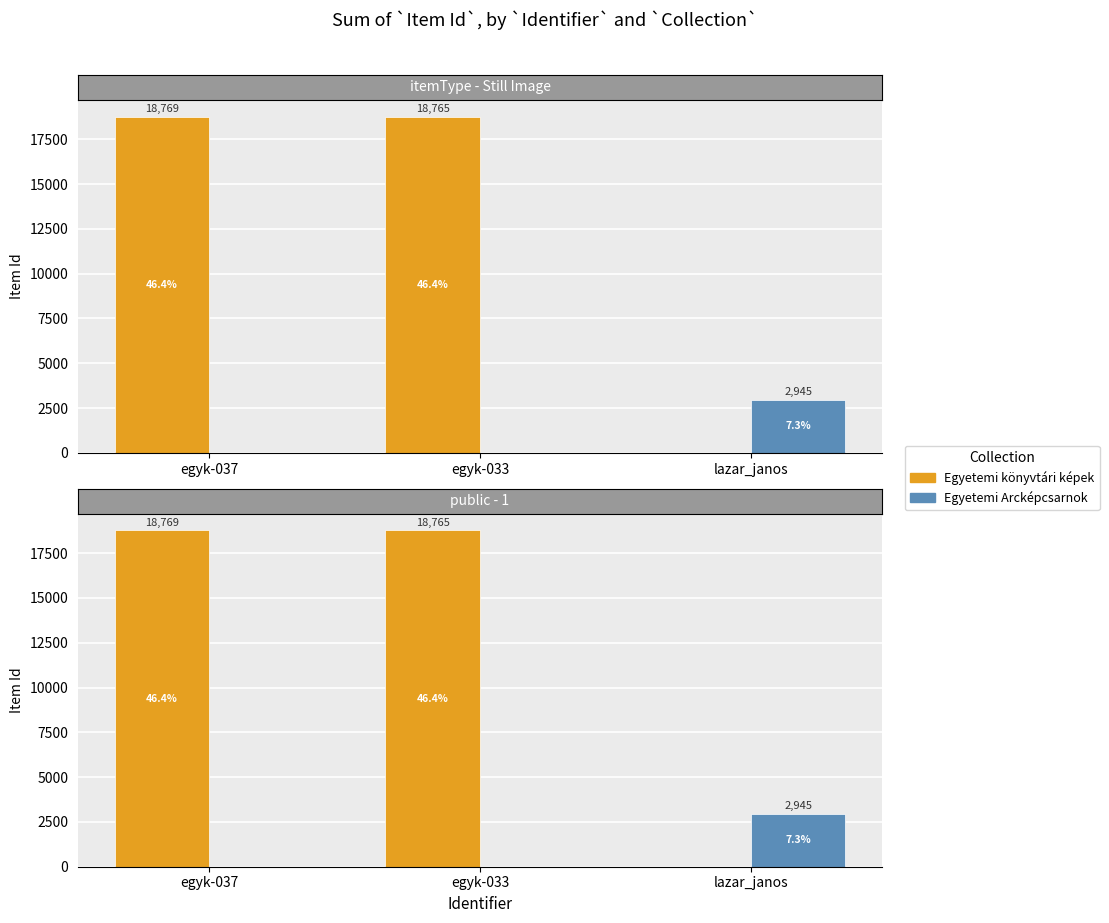

How many data points in Egyetemi könyvtári képek are above 18765?

1